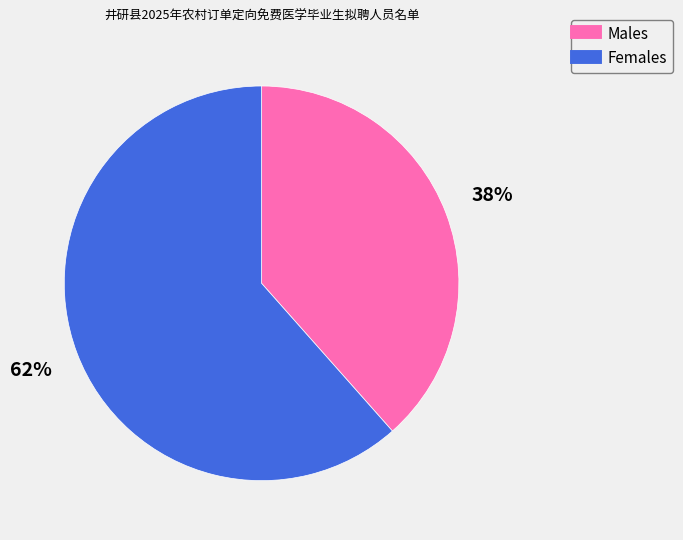

Does any single category account for the majority?

Yes